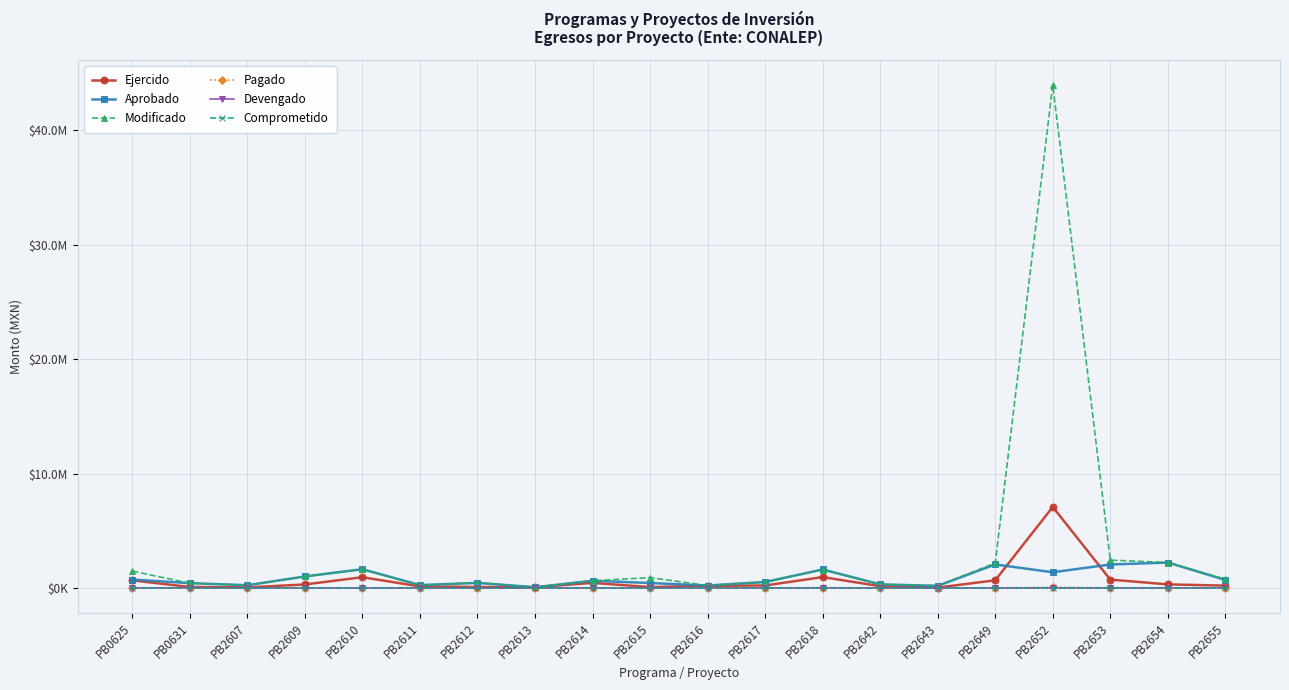

Rank the series at PB2653 from highest to lowest value.

Modificado, Aprobado, Ejercido, Pagado, Devengado, Comprometido